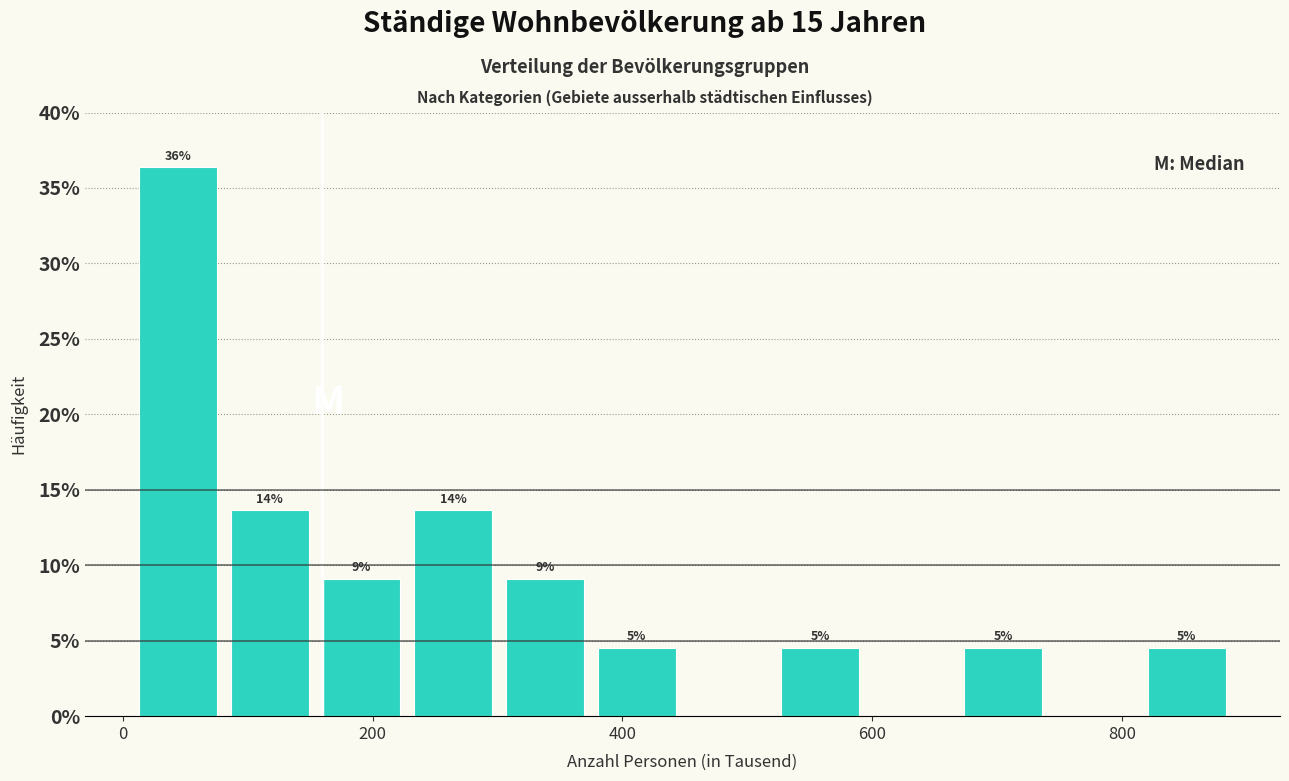

Around what value on the x-axis is the tallest bar? Give the approximate position of its centre, as read against the axis.

40